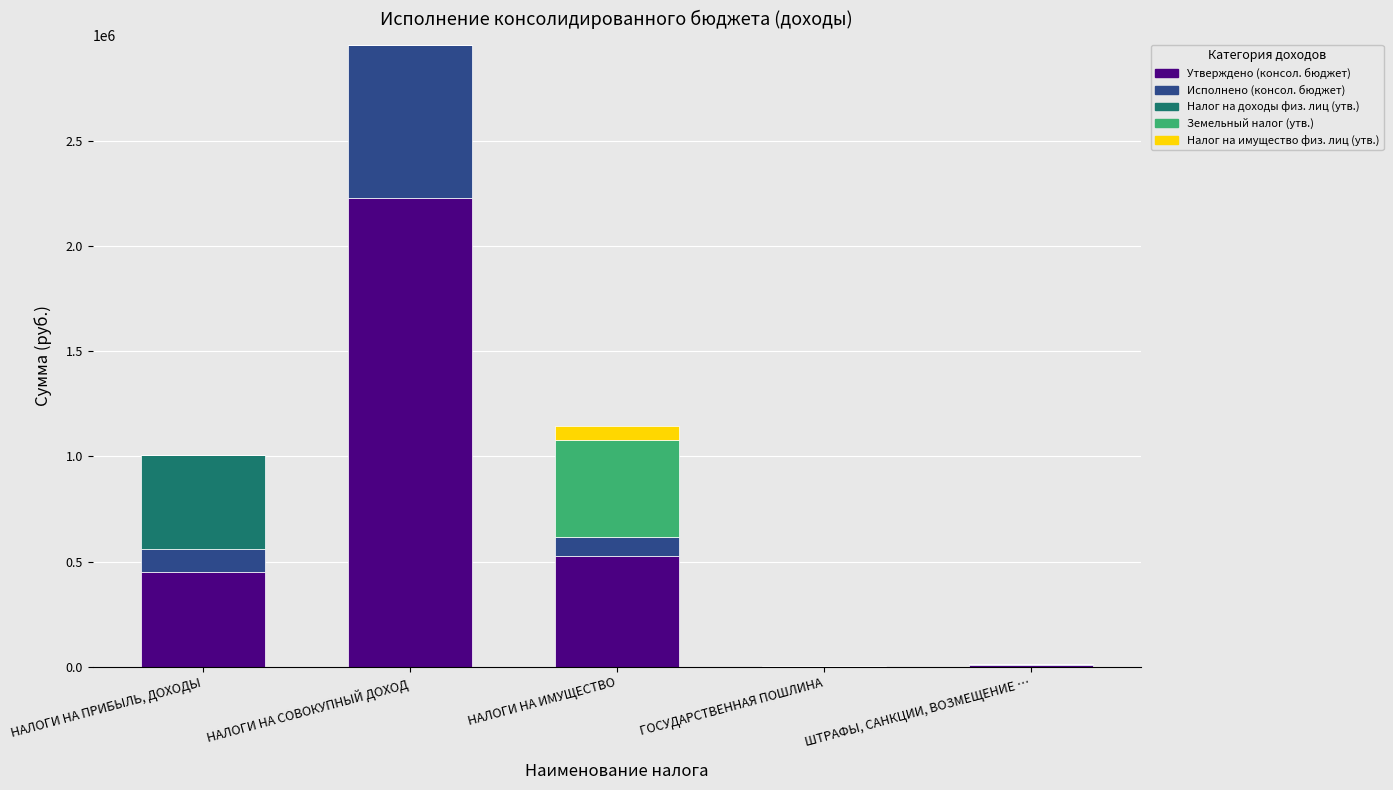

What are all the series names shown in the legend?

Утверждено (консол. бюджет), Исполнено (консол. бюджет), Налог на доходы физ. лиц (утв.), Земельный налог (утв.), Налог на имущество физ. лиц (утв.)